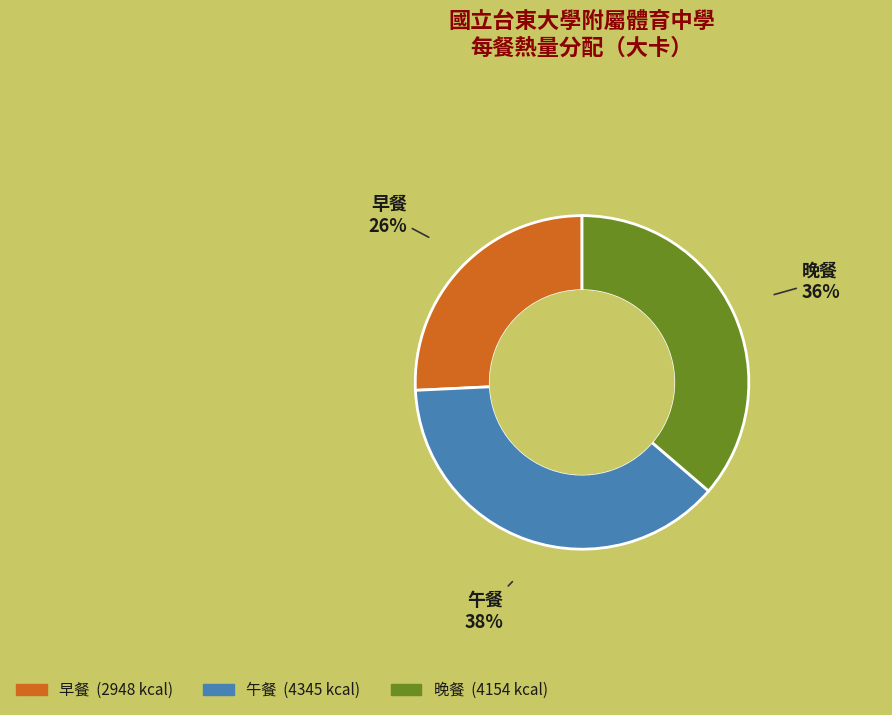

Is there any slice that represents more than half of the pie?

No